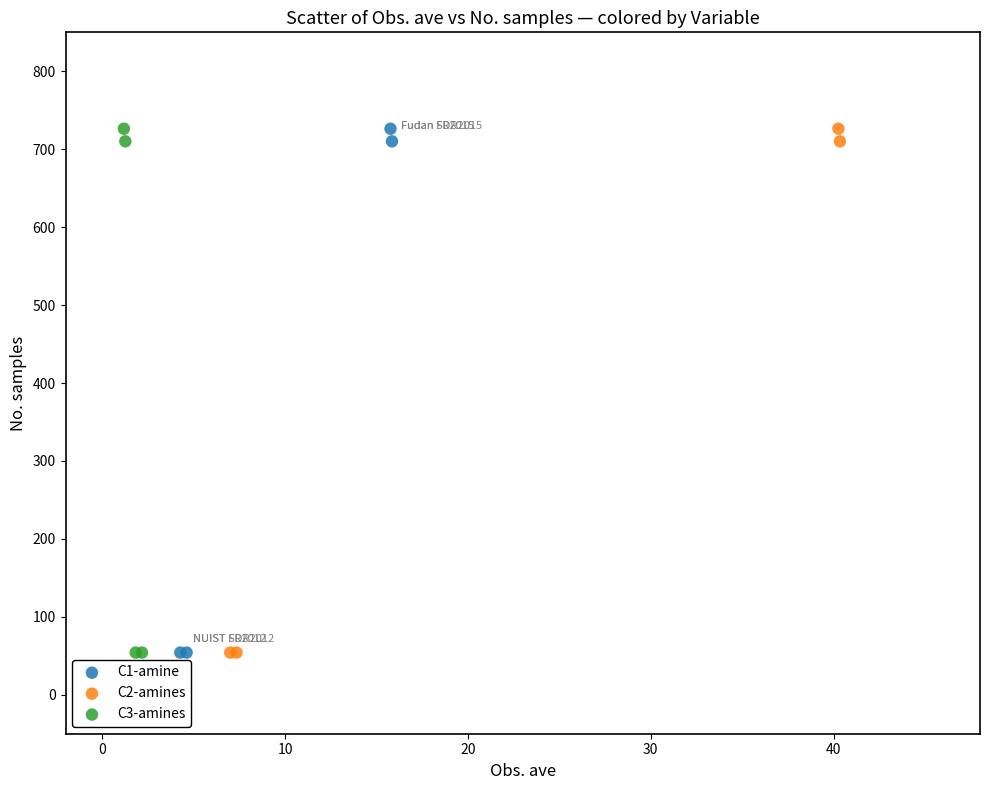

What are all the series names shown in the legend?

C1-amine, C2-amines, C3-amines